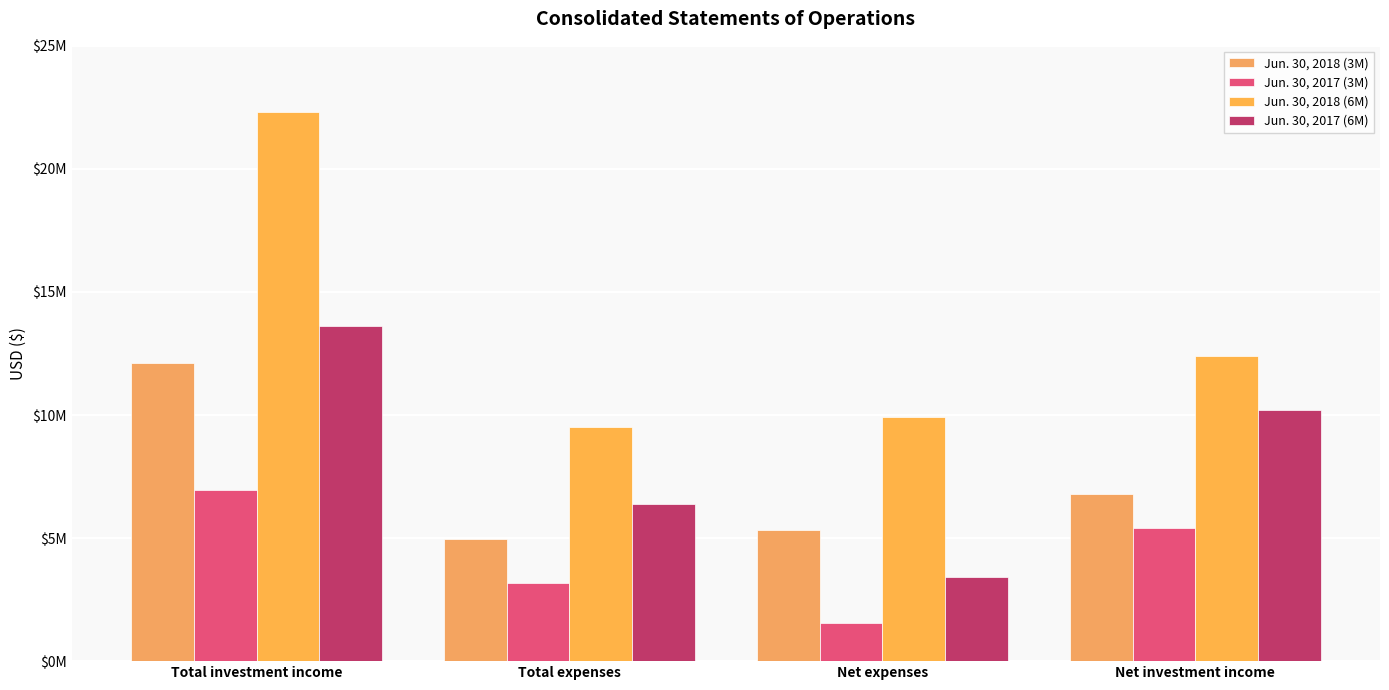

Does the chart contain stacked bars?

No